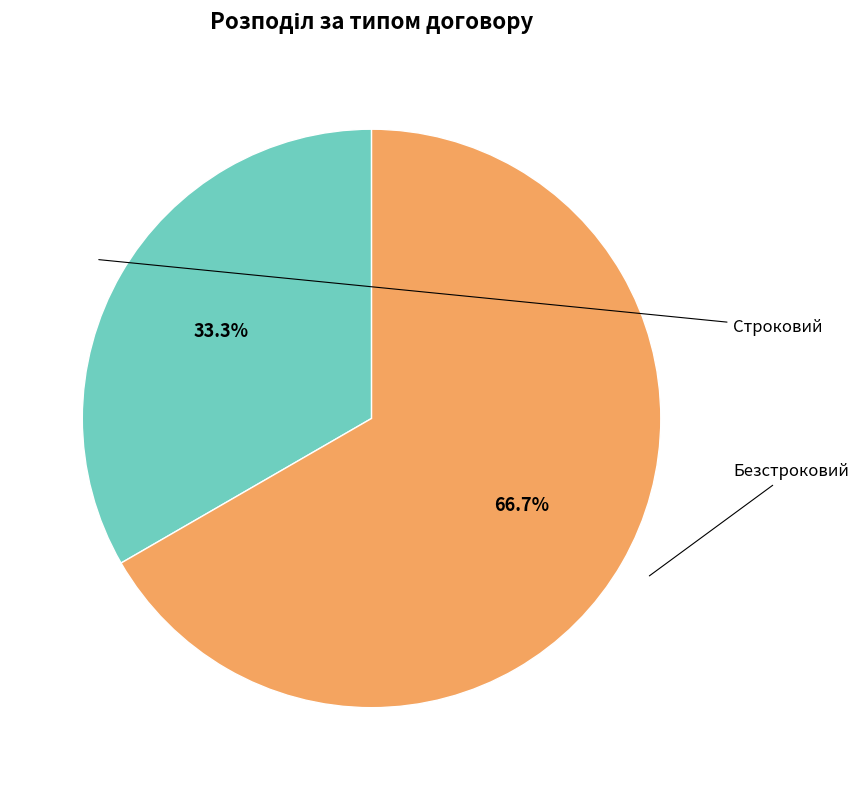

How many segments does this pie chart have?

2